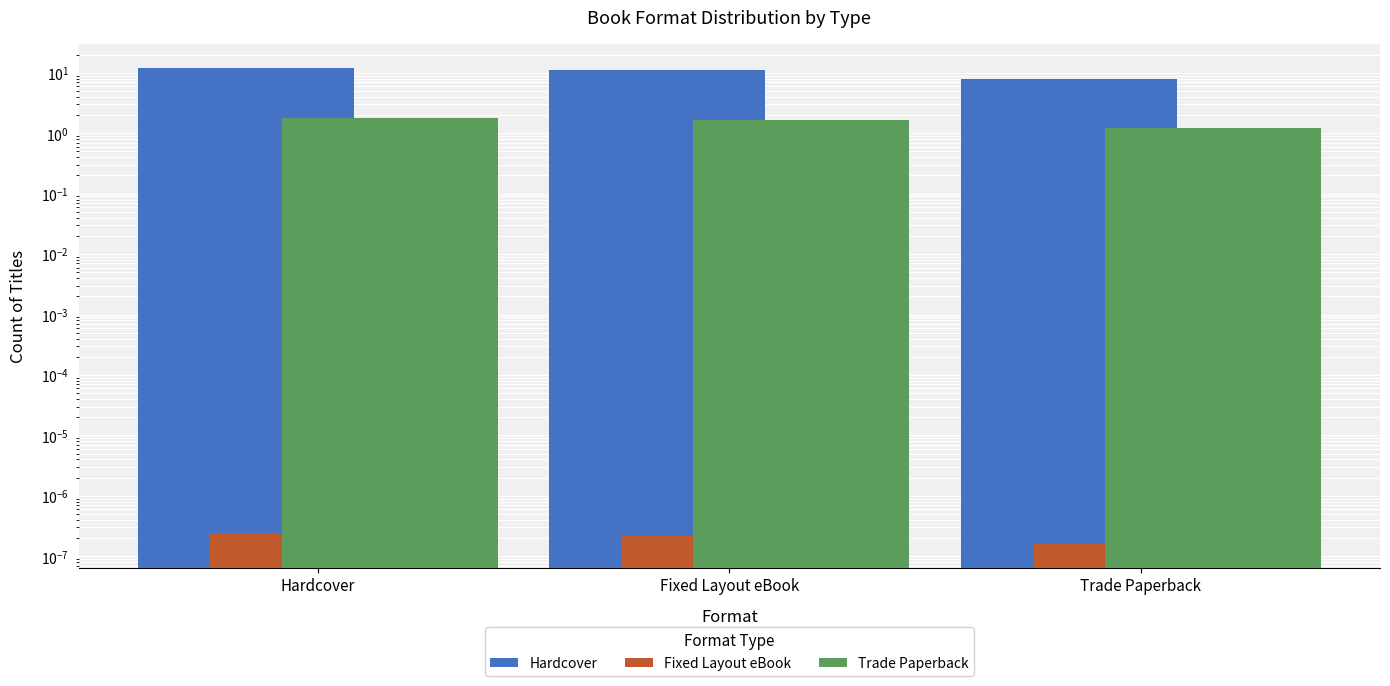

Which category has the lowest value across all series?

Trade Paperback